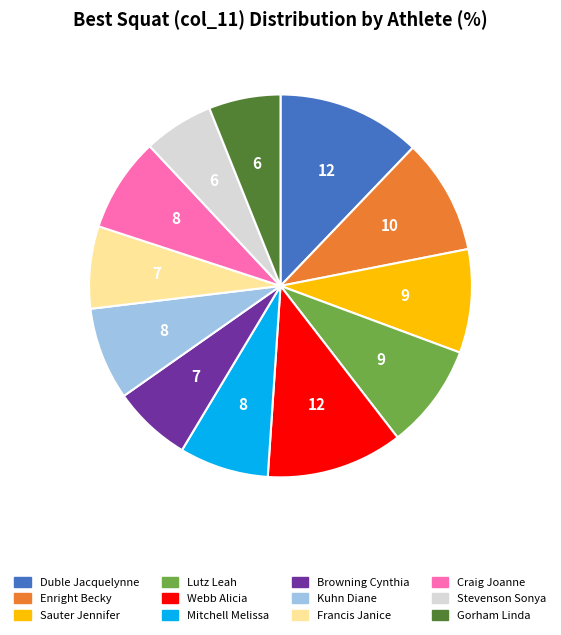

Do Webb Alicia and Craig Joanne together represent more than half of the pie?

No